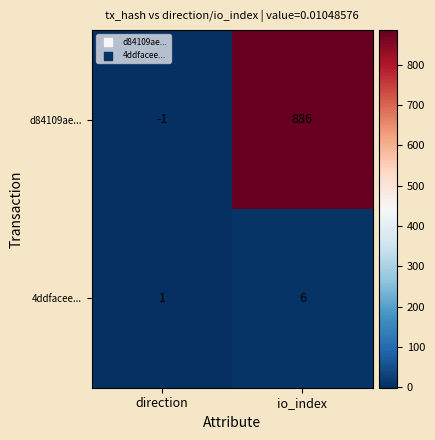

List the series in order of their peak value, lowest first.

4ddfacee..., d84109ae...